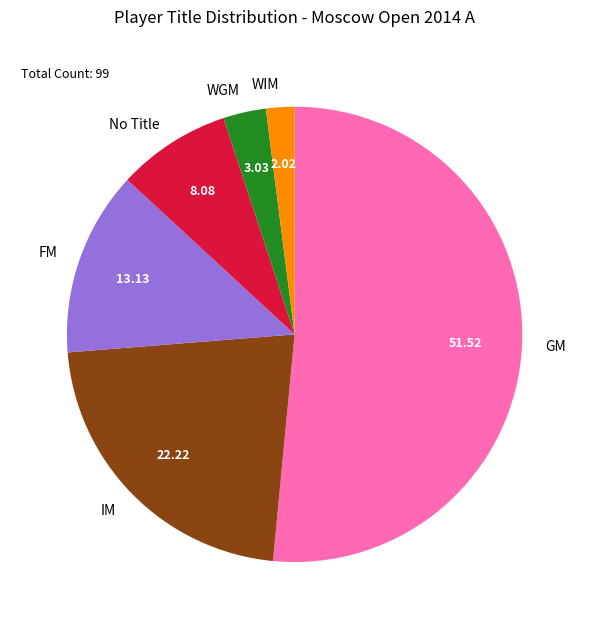

Which slice represents more than half of the pie?

GM